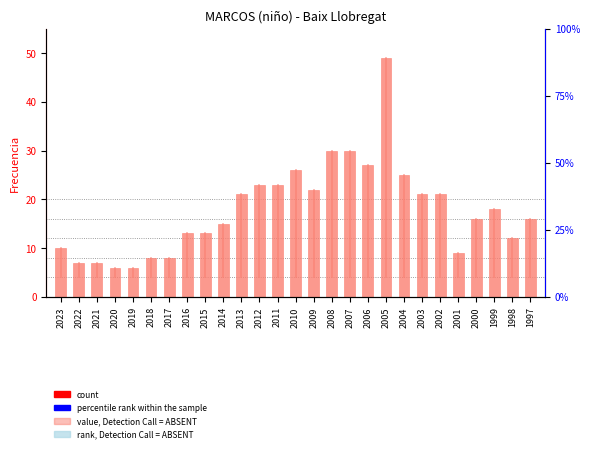

List the labels in order of value, largest first.

2005, 2008, 2007, 2006, 2010, 2004, 2012, 2011, 2009, 2013, 2003, 2002, 1999, 2000, 1997, 2014, 2016, 2015, 1998, 2023, 2001, 2018, 2017, 2022, 2021, 2020, 2019